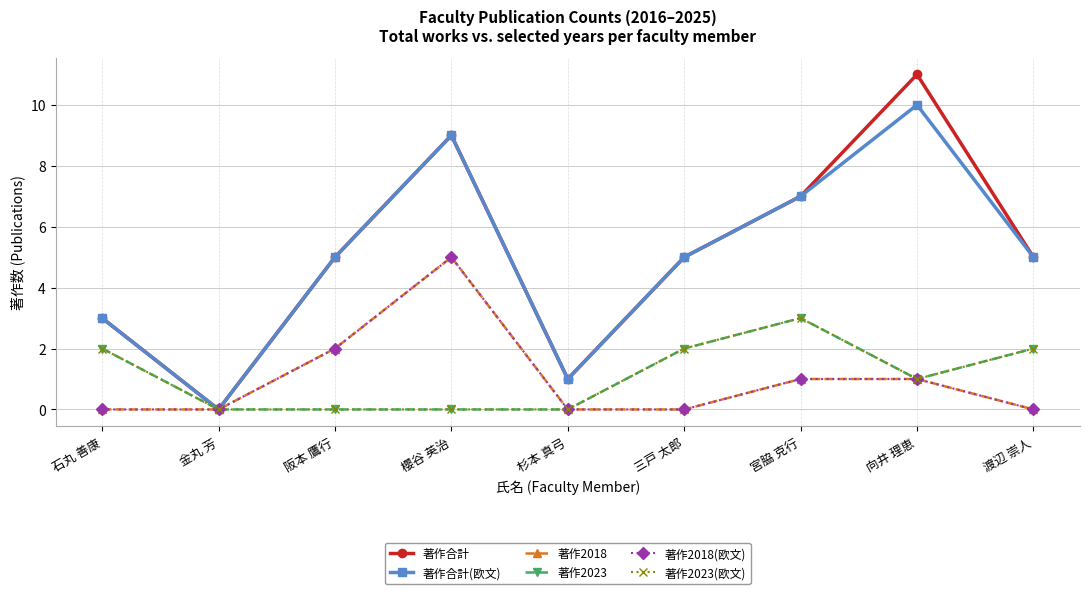

Between 宮脇 克行 and 金丸 芳, which is larger?

宮脇 克行